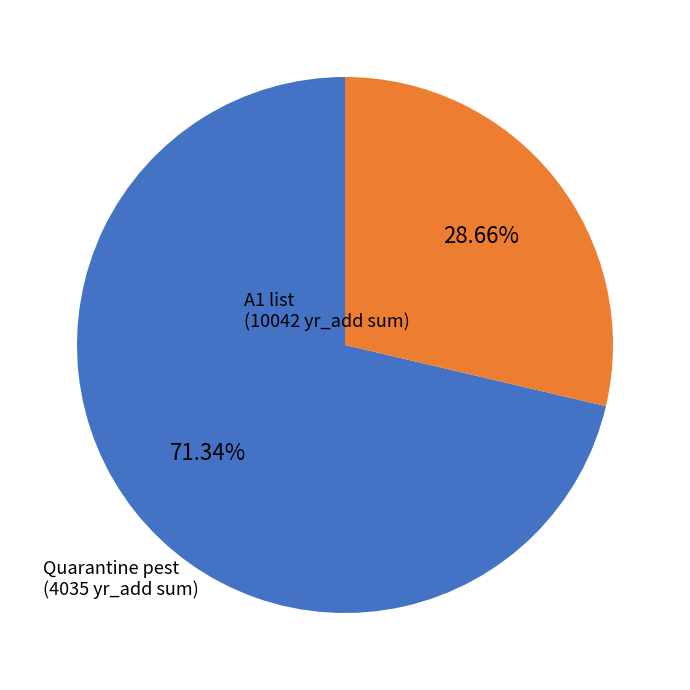

Rank the categories by value from lowest to highest.

Quarantine pest, A1 list